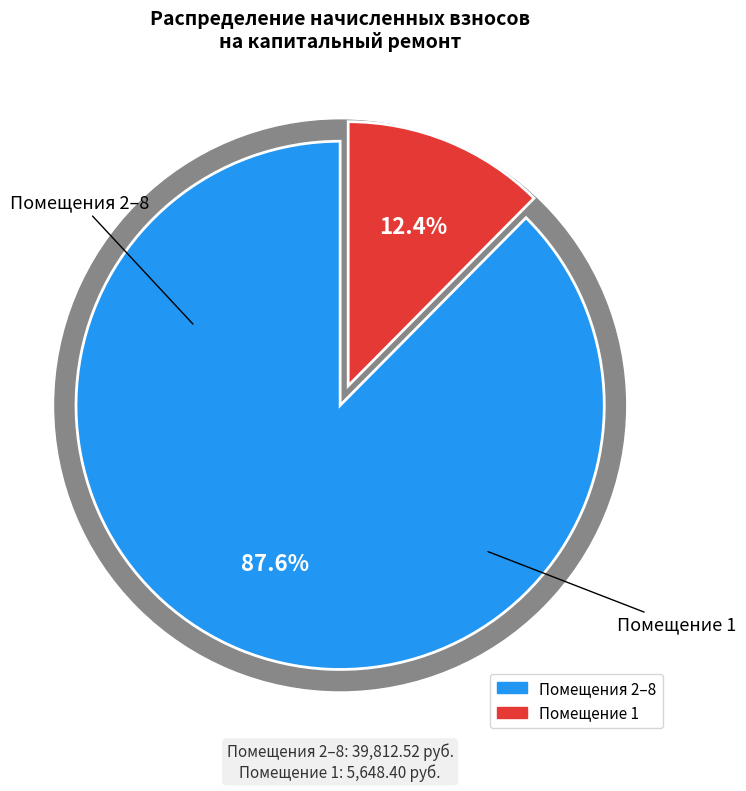

True or false: 1 accounts for 5% of the total.

False